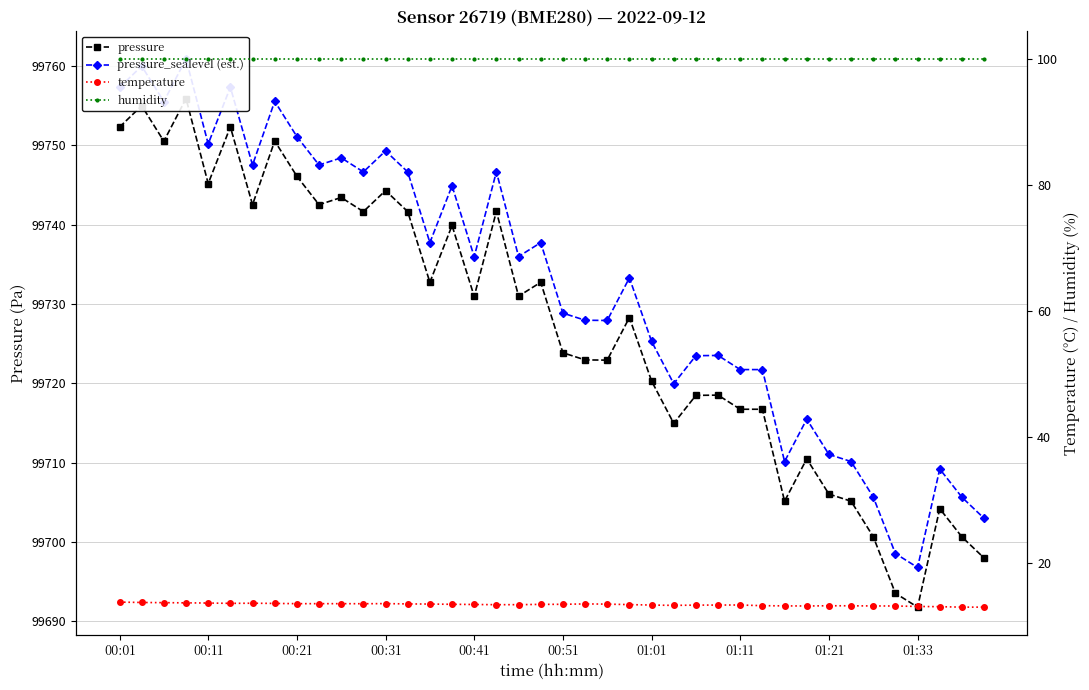

What is the value of the temperature point at the 20th from the left?

13.5